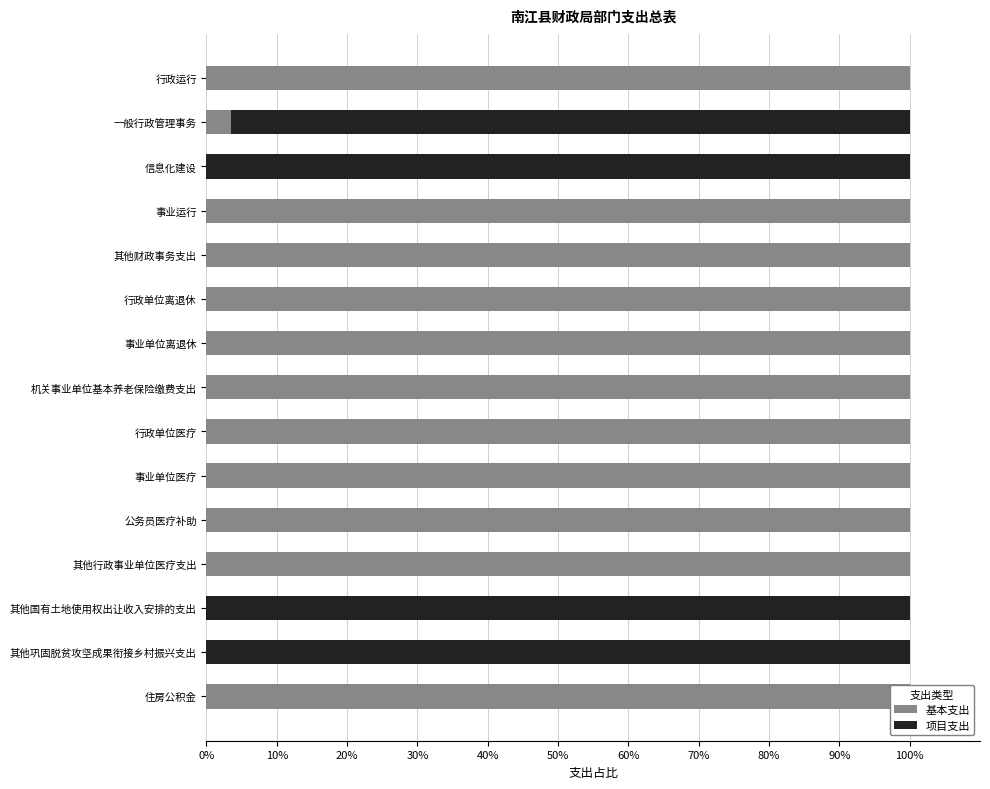

List the series in order of their overall mean, lowest first.

项目支出, 基本支出